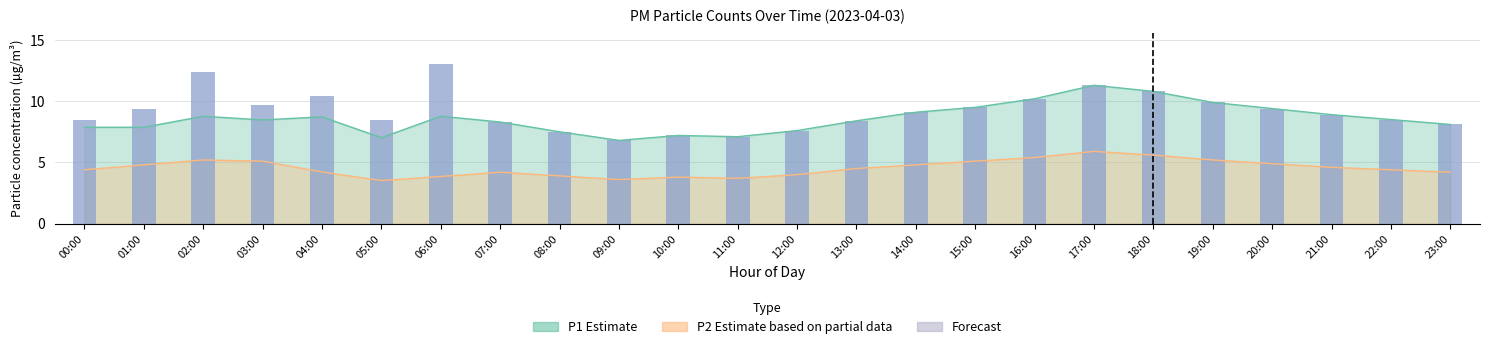

What is the label of the 12th bar from the left?

11:00